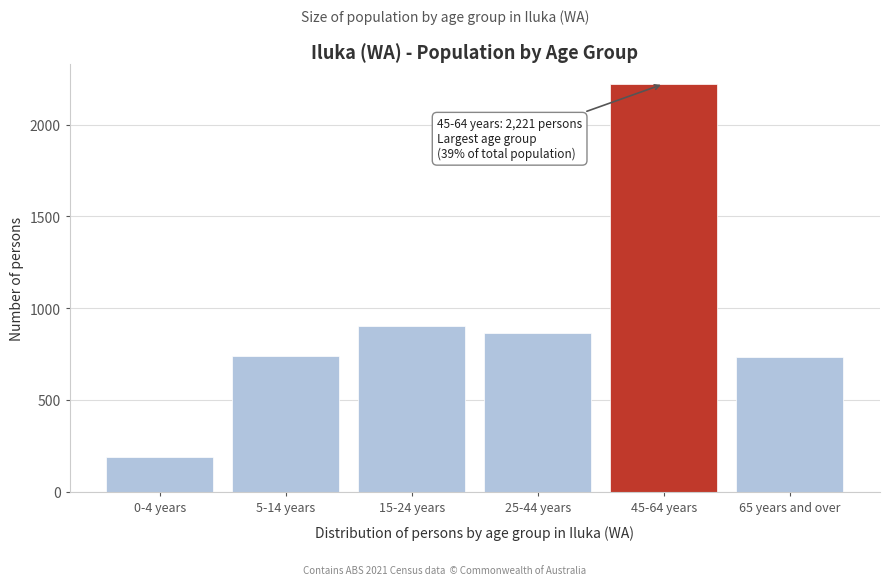

What is the label of the 1st bar from the left?

0-4 years